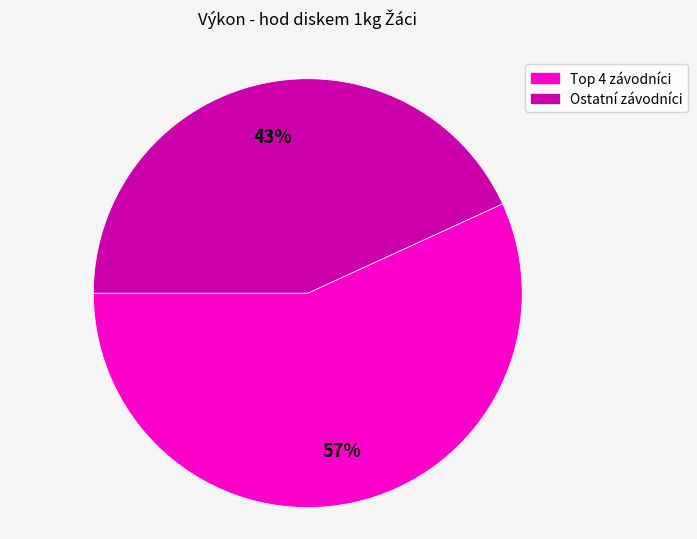

Is there a majority slice in this chart?

Yes